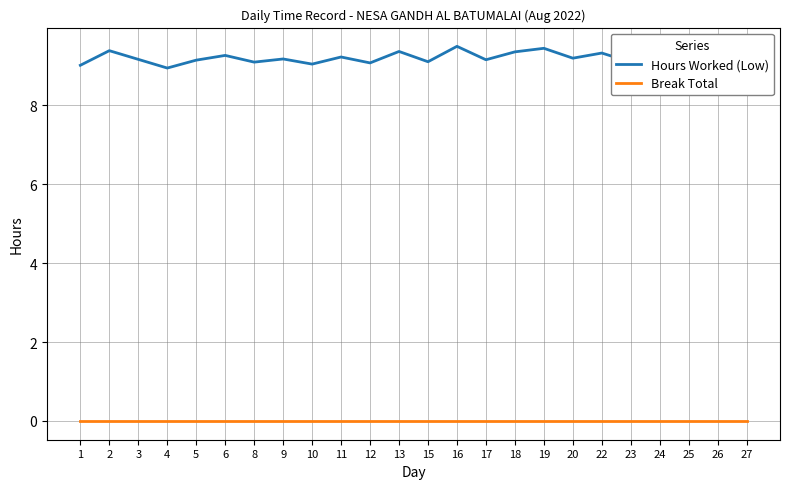

How many data points does each series have?

24